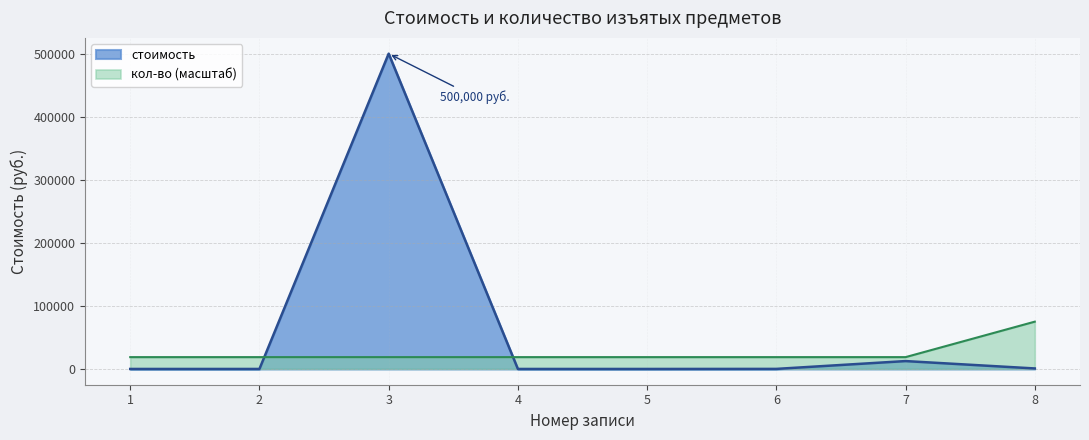

Which series has the largest range (max minus min)?

стоимость